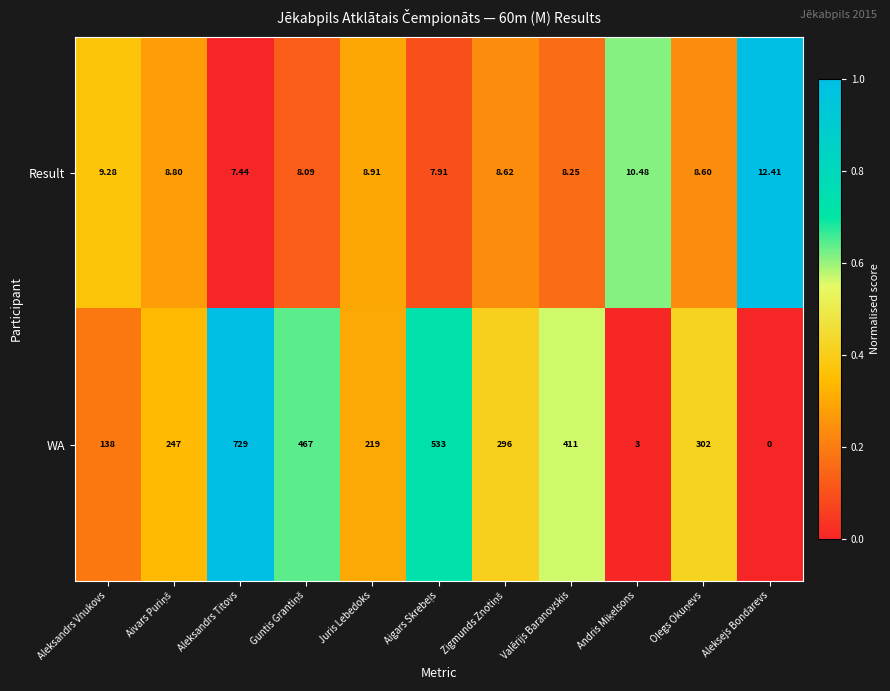

At which category does the chart reach its peak across all series?

Aleksandrs Titovs